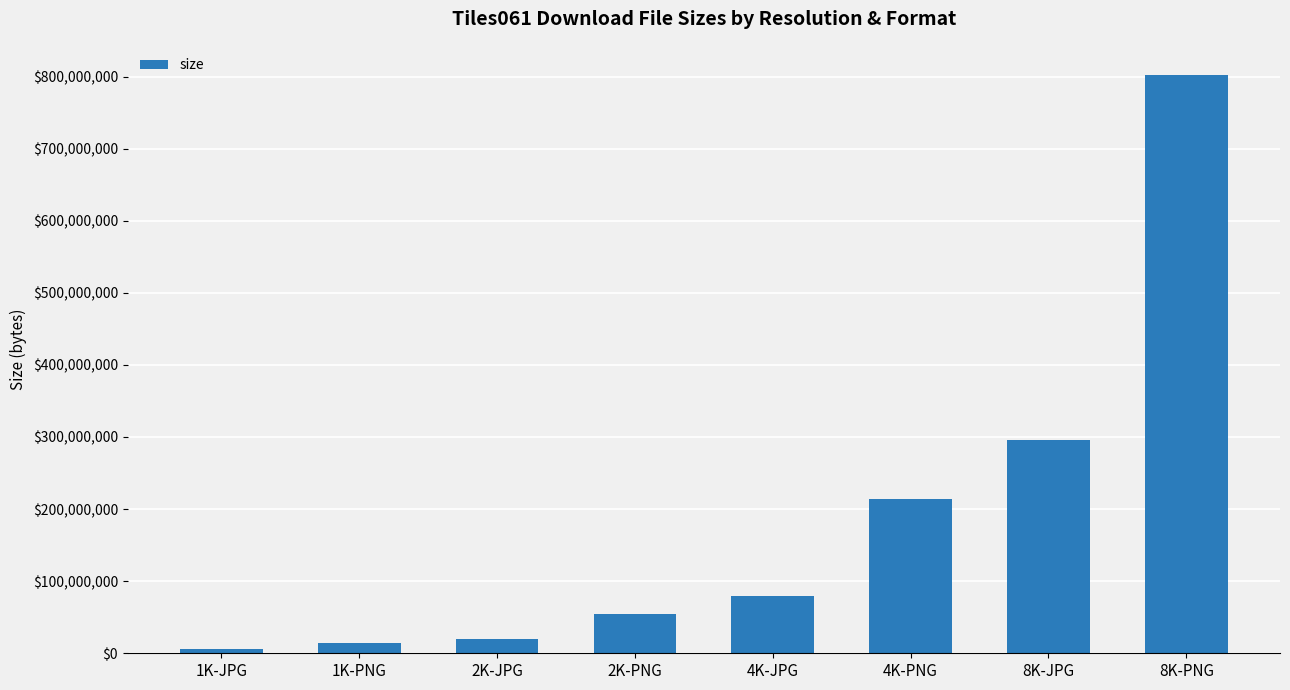

Count the number of categories in the chart.

8